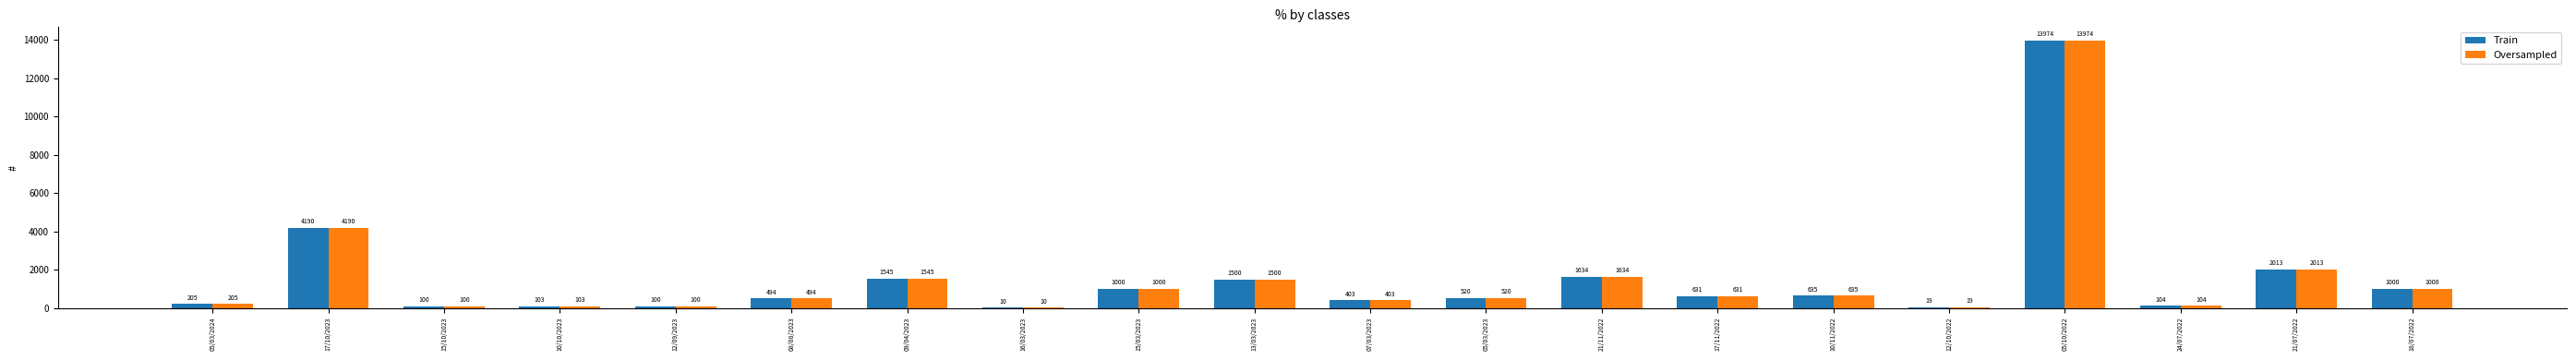

Reading left to right, list all the values displayed in this chart.

Train: 205	4190	100	103	100	494	1545	10	1000	1500	403	520	1634	631	635	19	13974	104	2013	1000
Oversampled: 205	4190	100	103	100	494	1545	10	1000	1500	403	520	1634	631	635	19	13974	104	2013	1000